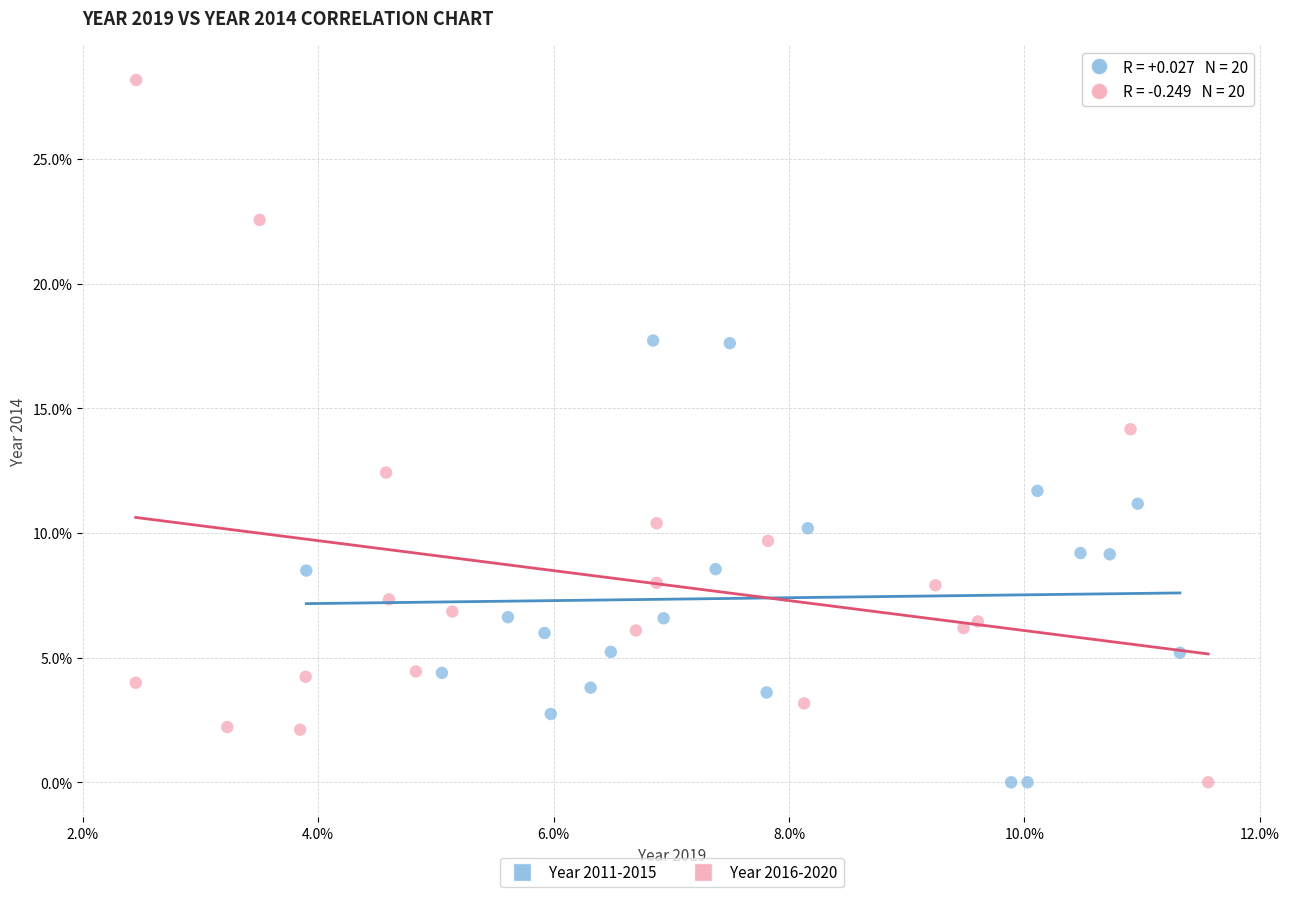

Which series contains the highest Y value?

Year 2016-2020